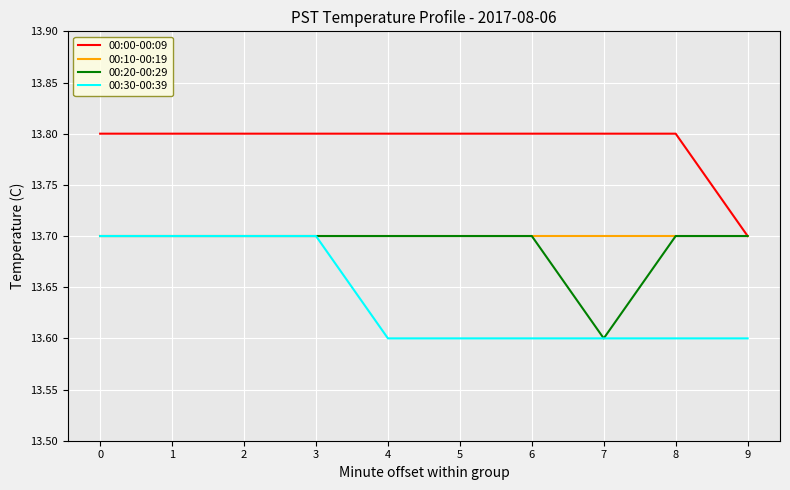

Is this an area chart (filled region under the line)?

No